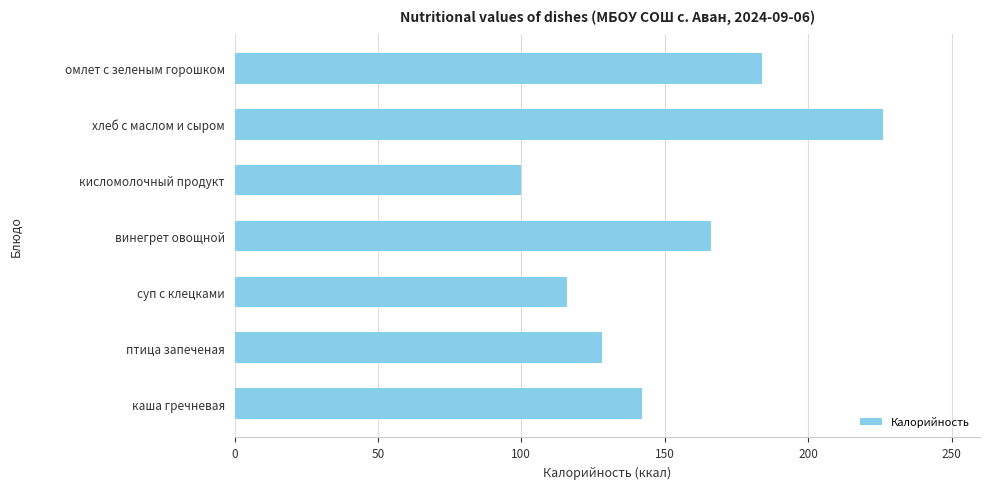

List the labels in order of value, smallest first.

кисломолочный продукт, суп с клецками, птица запеченая, каша гречневая, винегрет овощной, омлет с зеленым горошком, хлеб с маслом и сыром